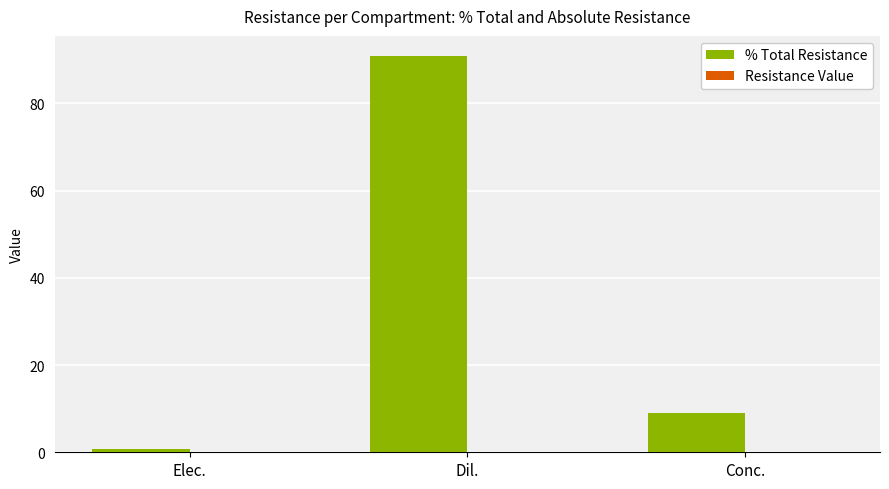

The value of % Total Resistance at Conc. is 15.5. True or false?

False